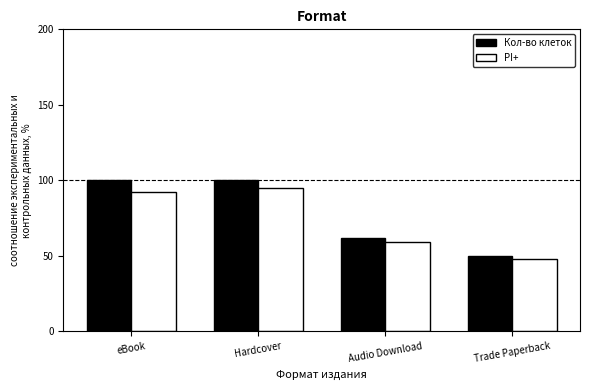

Which category has the lowest value across all series?

Trade Paperback